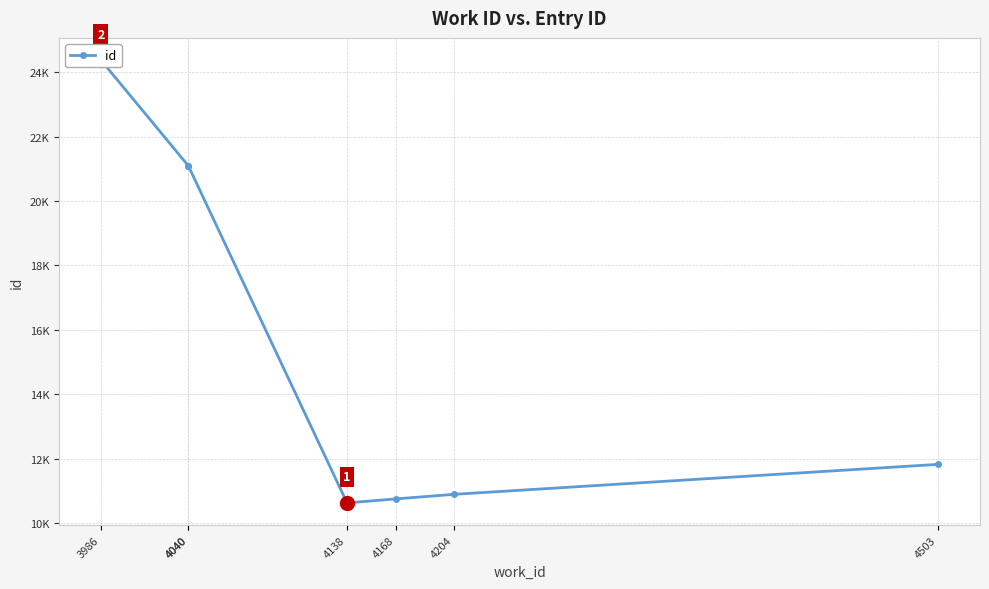

List the labels in order of value, largest first.

3986, 4040, 4040, 4503, 4204, 4168, 4138